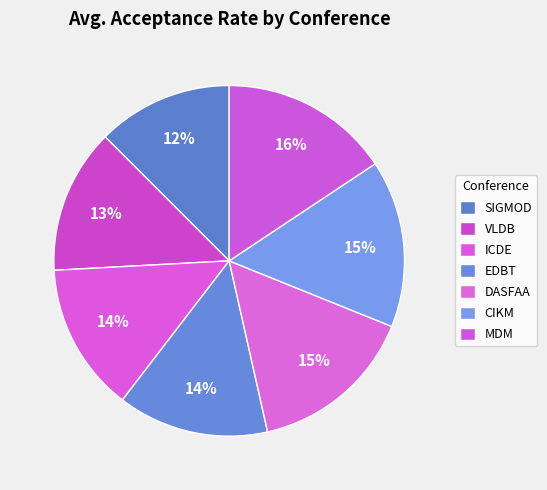

Does EDBT represent more than half of the total?

No